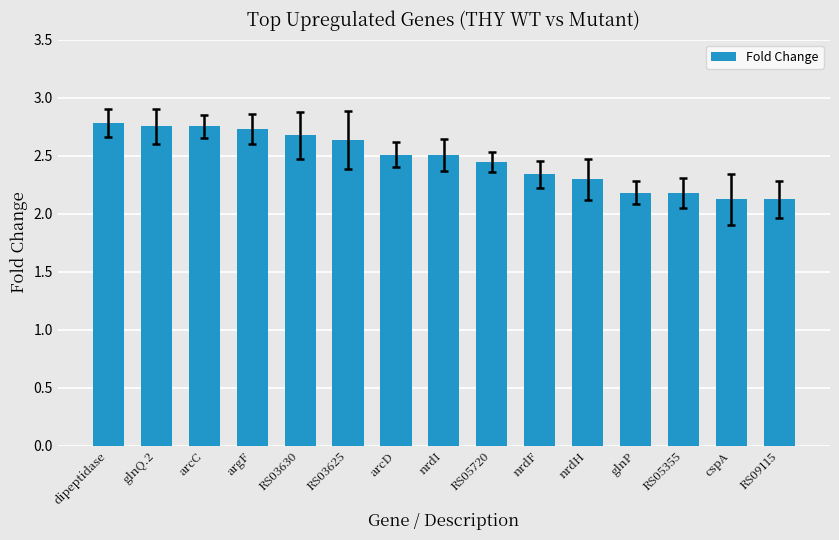

How many series are shown in this chart?

1